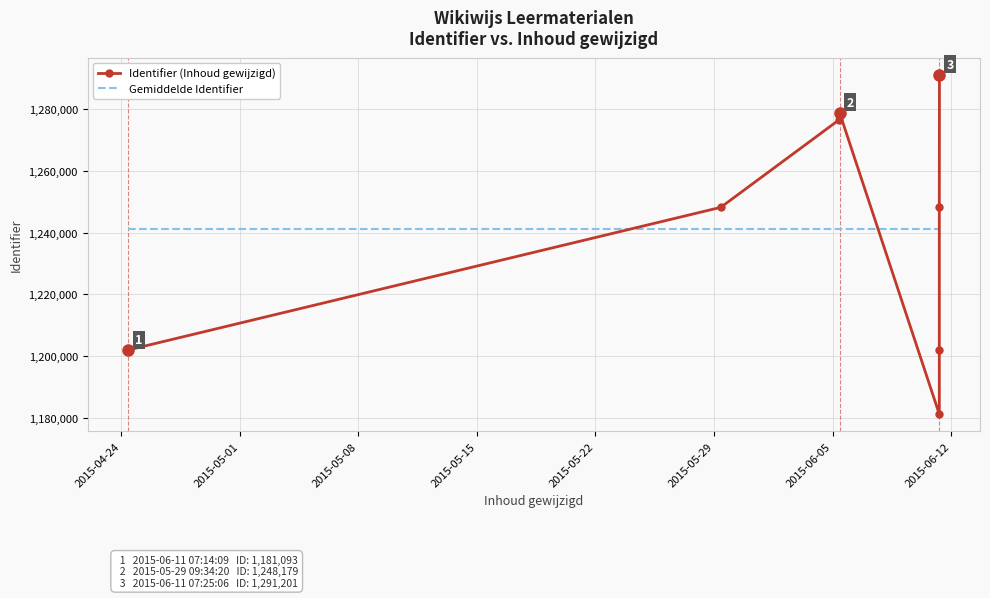

List the series in order of their peak value, highest first.

Identifier (Inhoud gewijzigd), Gemiddelde Identifier